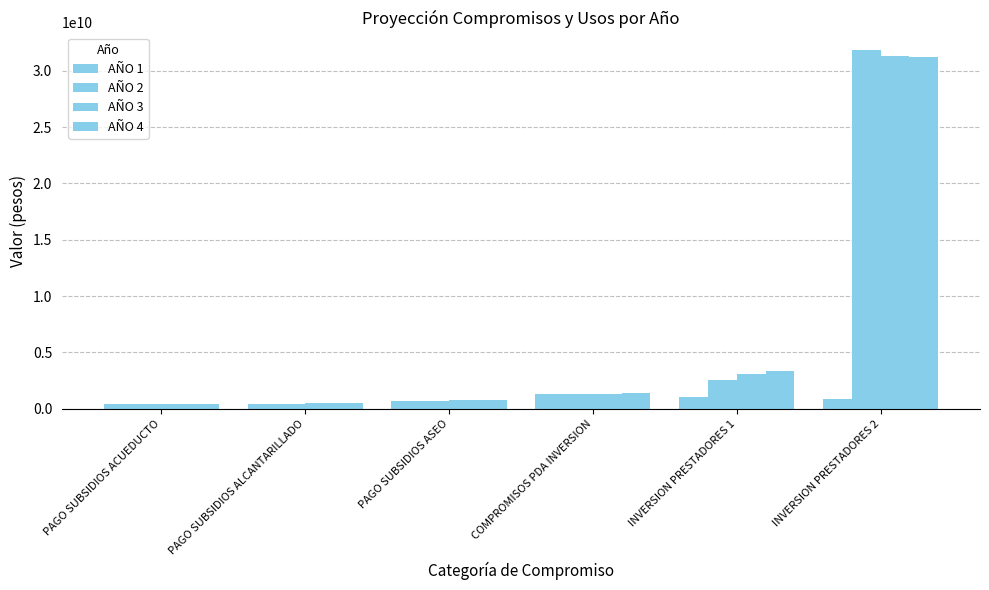

Is the value of AÑO 4 at PAGO SUBSIDIOS ASEO greater than the value of AÑO 3 at PAGO SUBSIDIOS ACUEDUCTO?

Yes